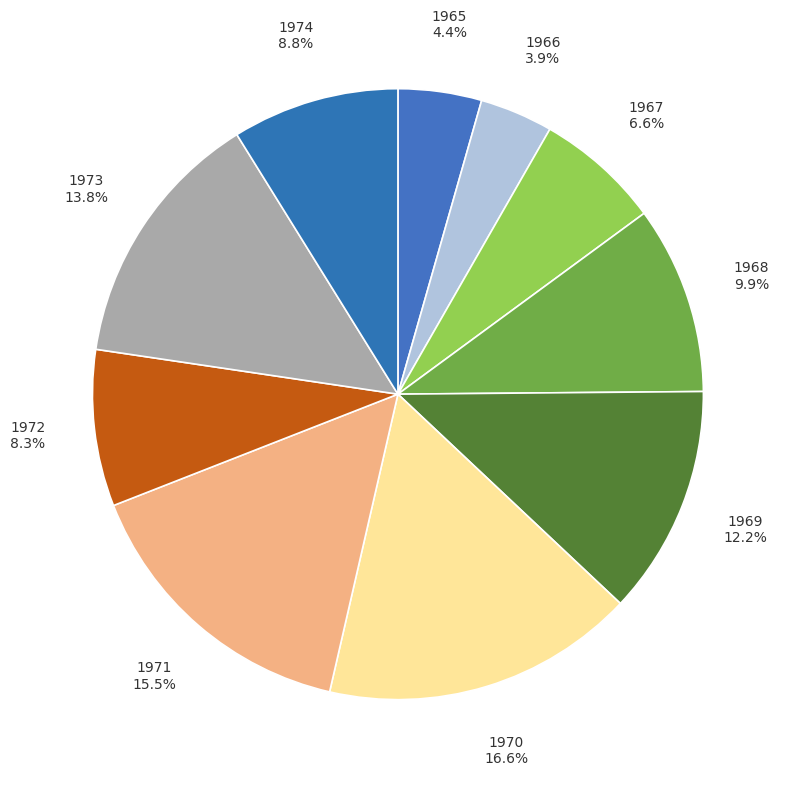

Rank the categories by value from highest to lowest.

1970, 1971, 1973, 1969, 1968, 1974, 1972, 1967, 1965, 1966